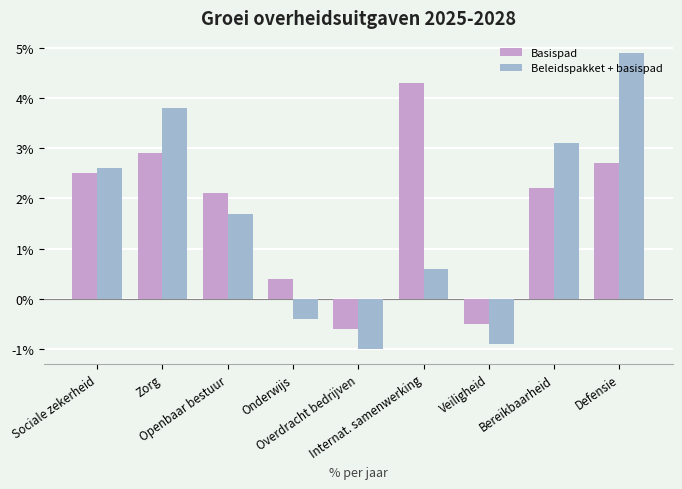

What is the spread (max minus min) of values at Bereikbaarheid?

0.9